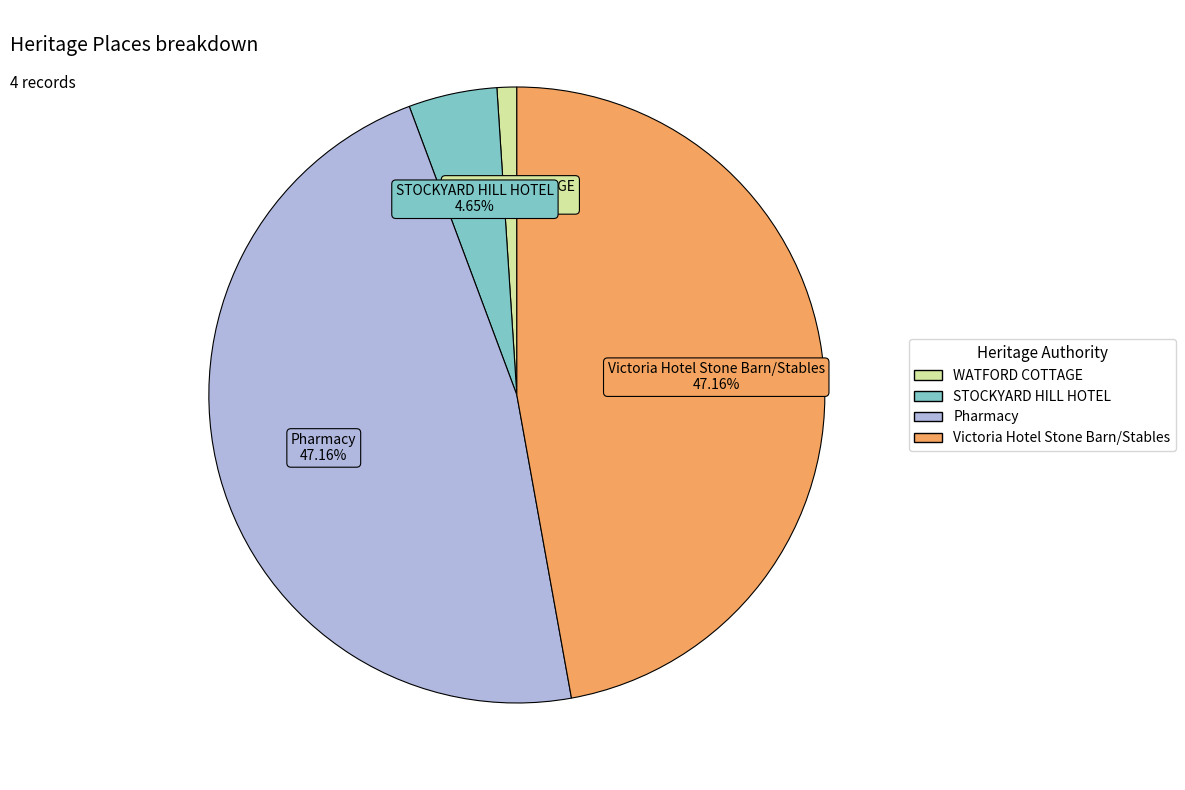

Which has a higher value, STOCKYARD HILL HOTEL or Victoria Hotel Stone Barn/Stables?

Victoria Hotel Stone Barn/Stables